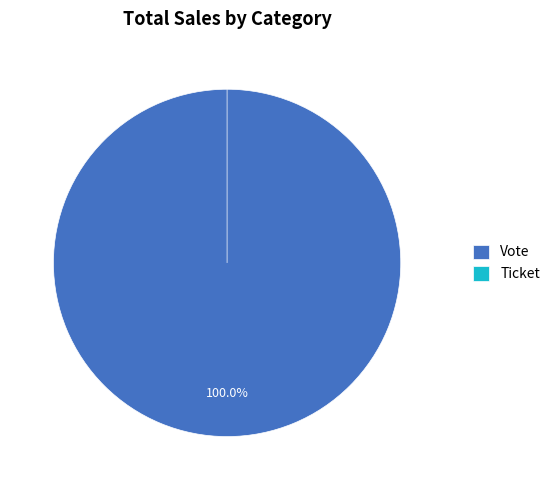

Is it true that Ticket is 1% of the pie?

False